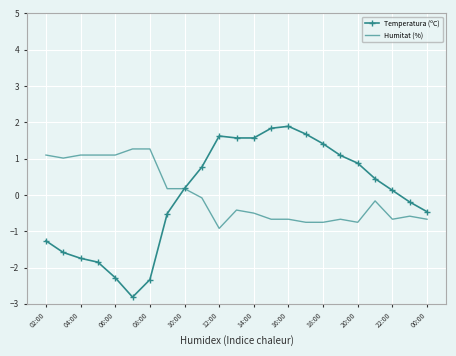

Rank the series by their maximum value, from lowest to highest.

Humitat (%), Temperatura (ºC)